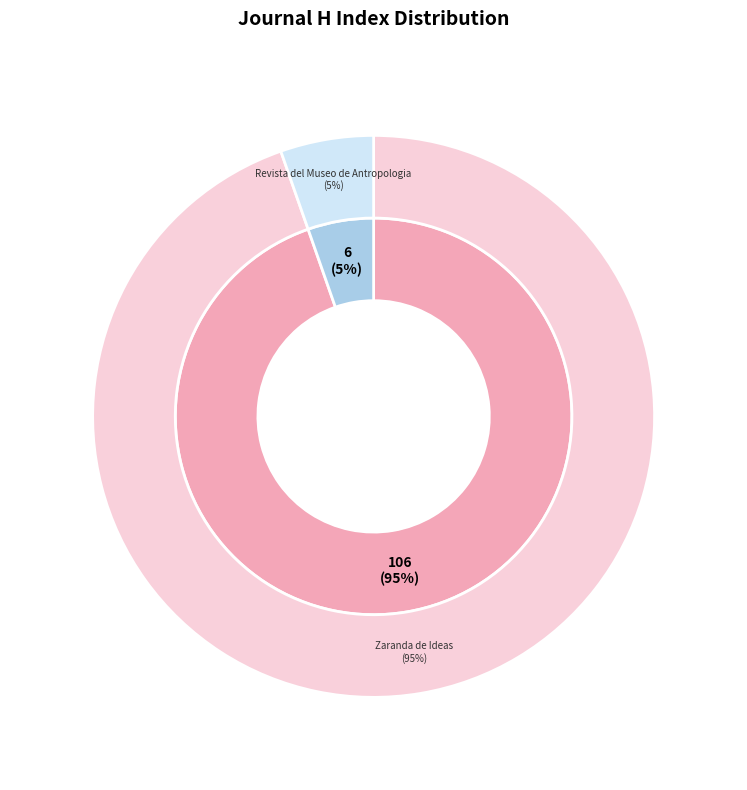

Rank the categories by value from highest to lowest.

Zaranda de Ideas (Rank 1), Revista del Museo de Antropologia (Rank 2)